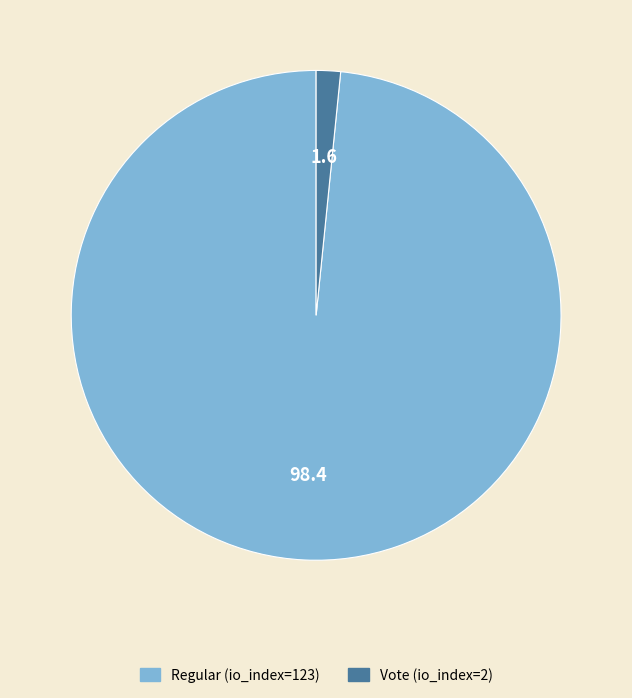

Is it true that Regular (io_index=123) is 98% of the pie?

True